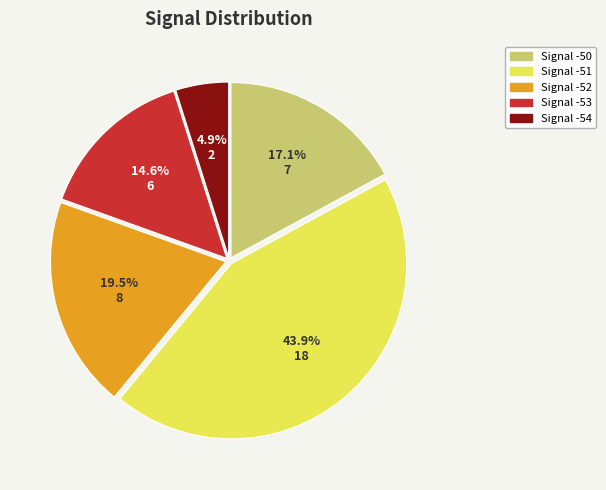

Is there any slice that represents more than half of the pie?

No